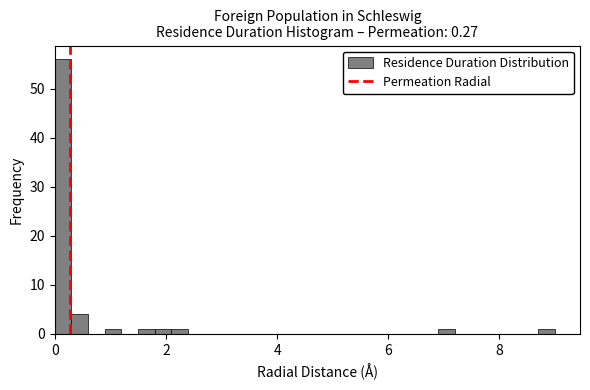

Around what value on the x-axis is the tallest bar? Give the approximate position of its centre, as read against the axis.

0.2